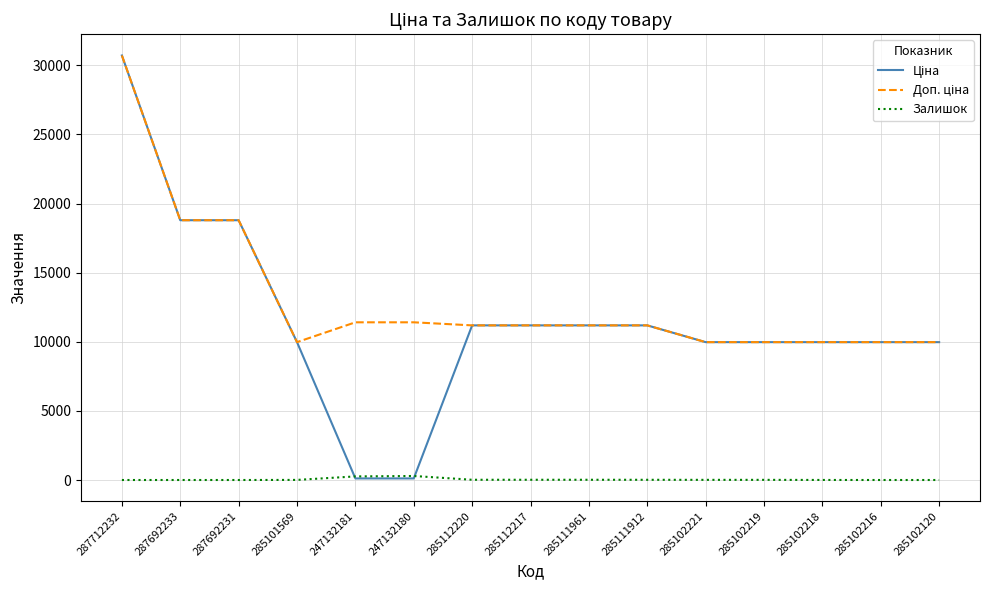

What is the maximum value shown in the chart?

30717.1